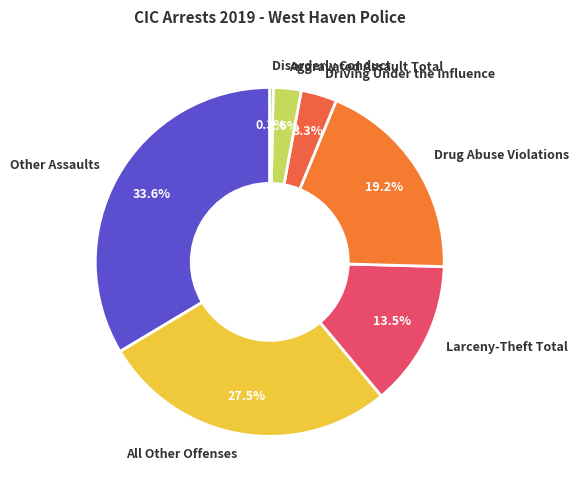

Which slice is the smallest?

Disorderly Conduct